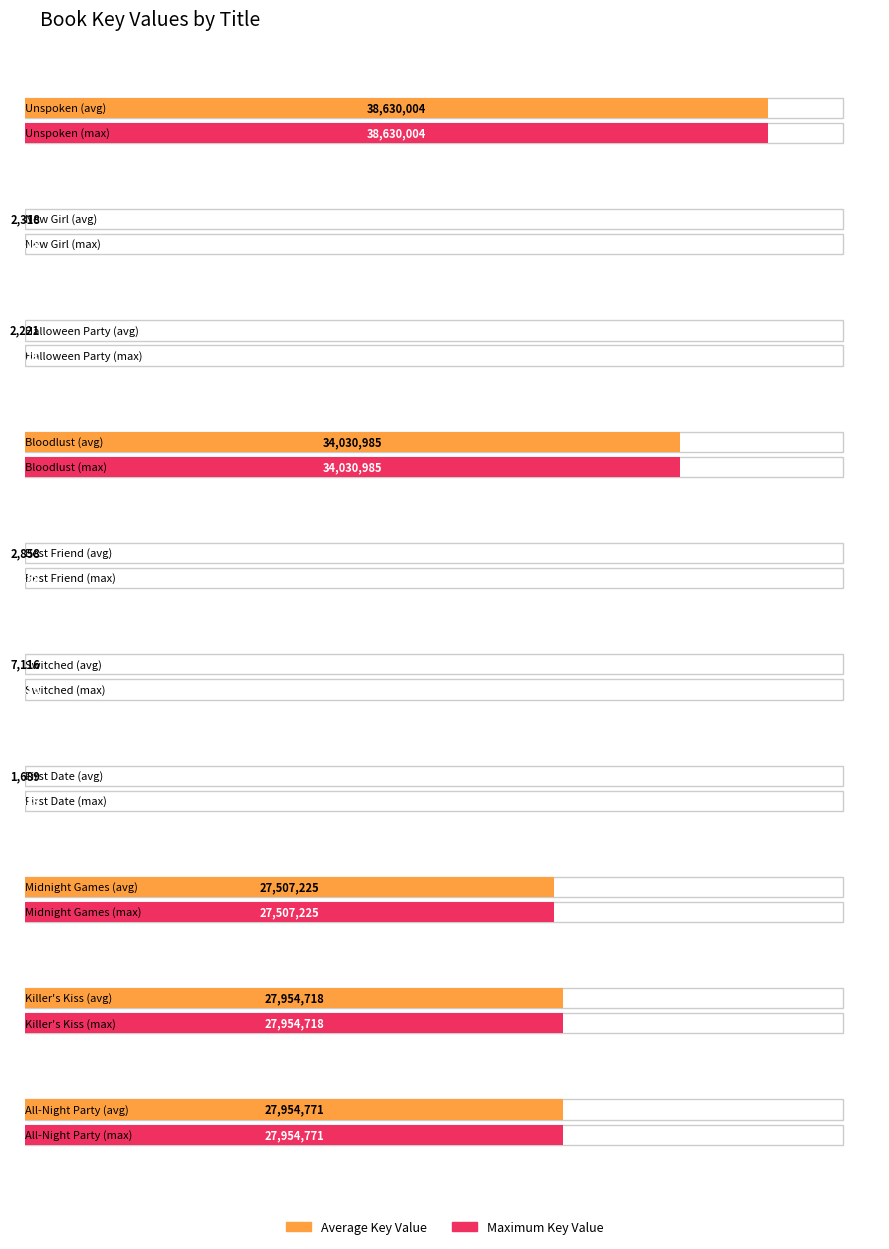

How many values in the Average utilization series are below 27507225?

5